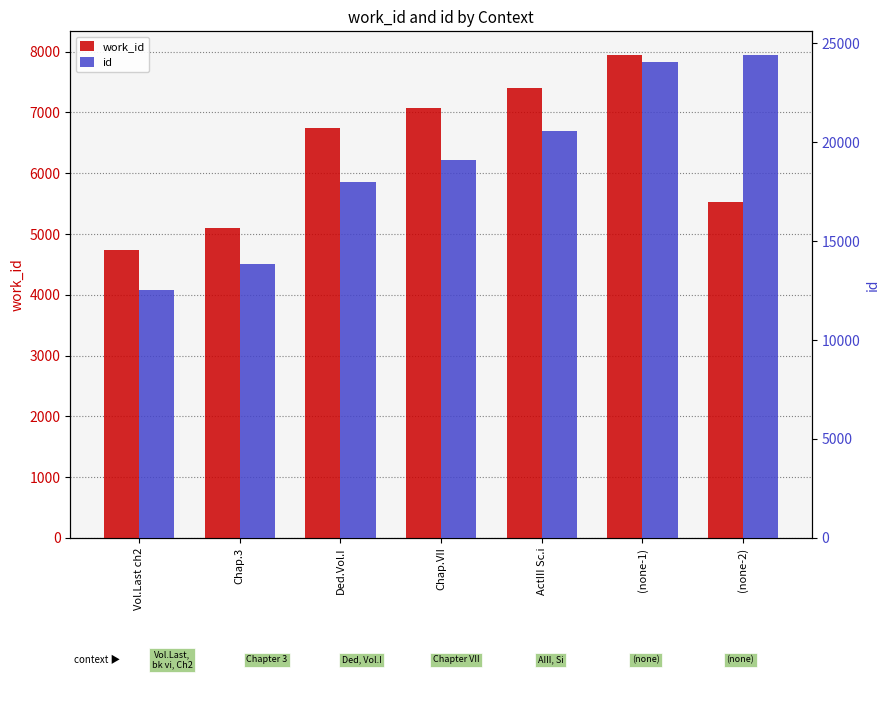

Reading left to right, list all the values displayed in this chart.

work_id: 4745	5106	6752	7075	7410	7938	5535
id: 12534	13833	17979	19113	20543	24060	24385